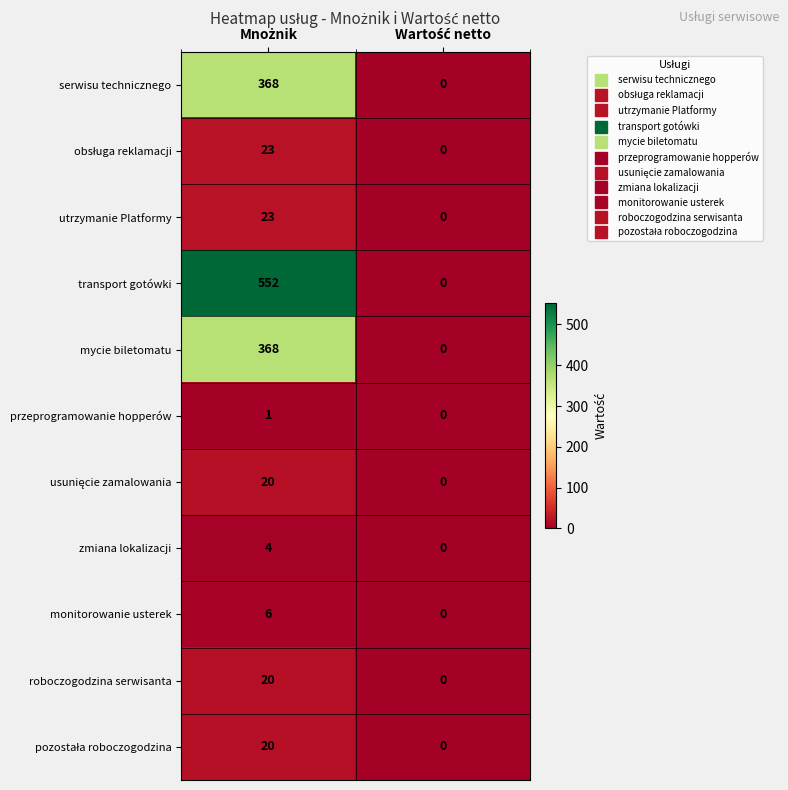

What is the sum of all roboczogodzina serwisanta values?

20